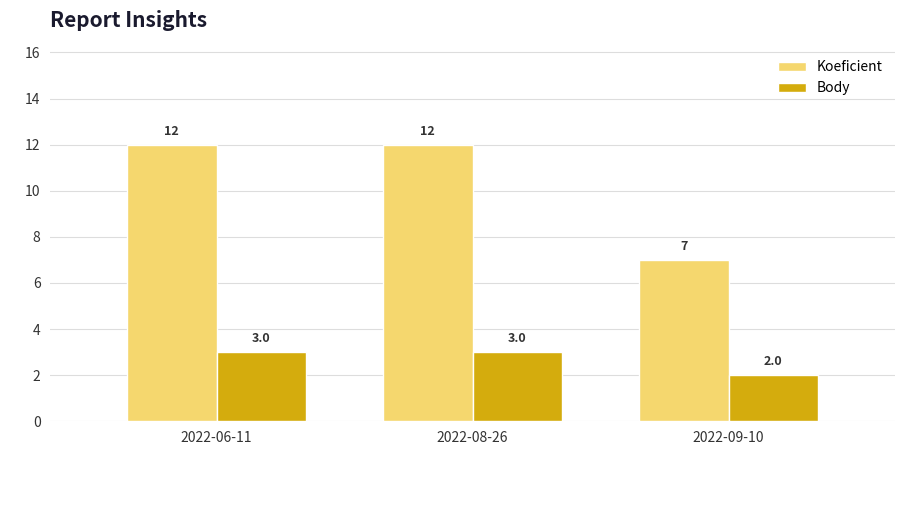

At which category does the chart reach its minimum across all series?

2022-09-10